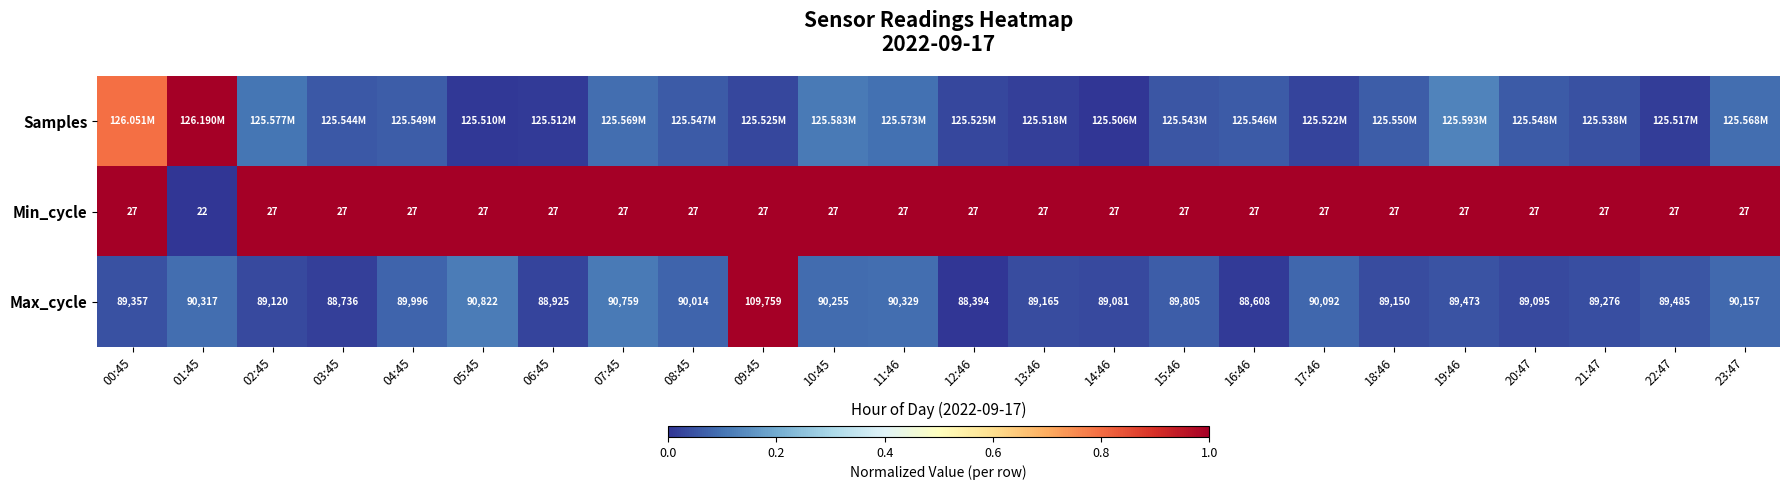

Is the value of Min_cycle at 04:45 greater than the value of Max_cycle at 10:45?

No